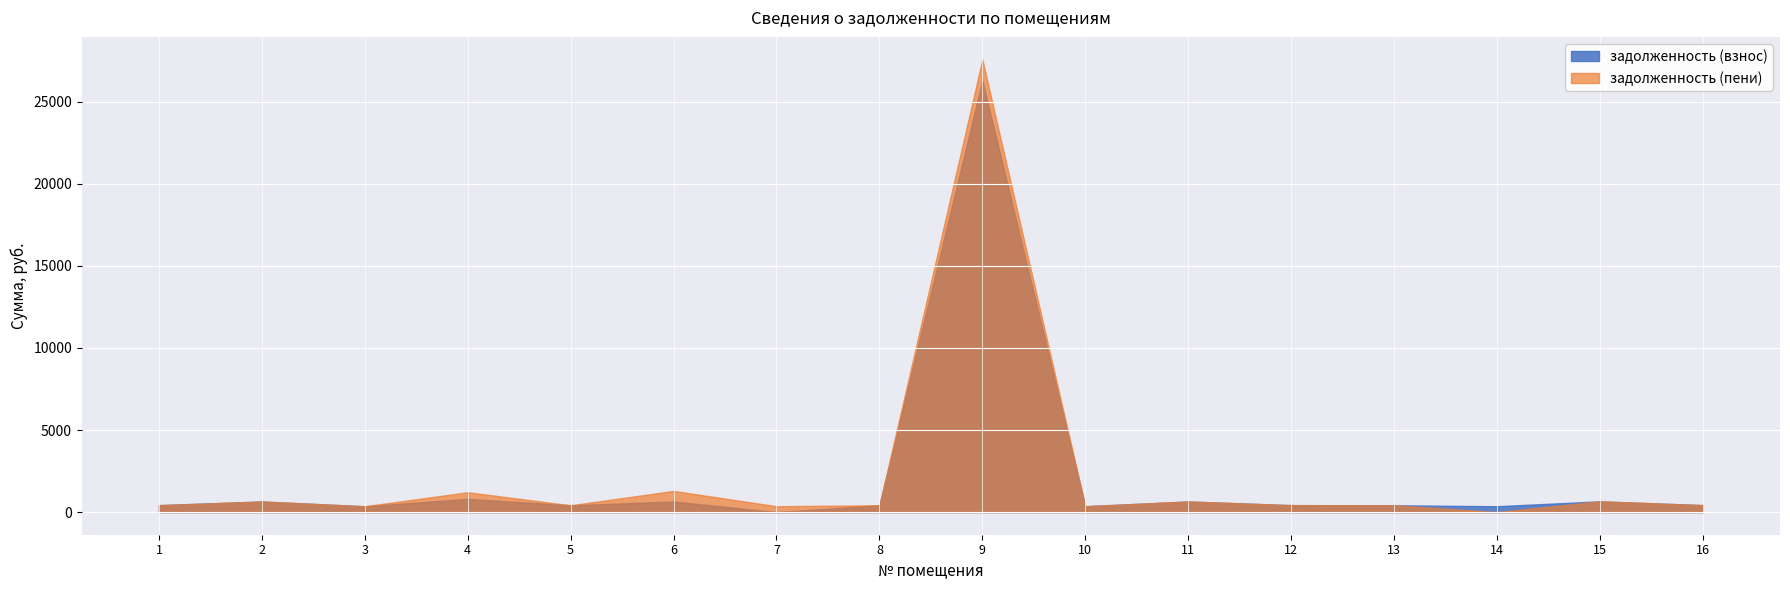

Is the value of задолженность (взнос) at 13 greater than the value of задолженность (пени) at 4?

No